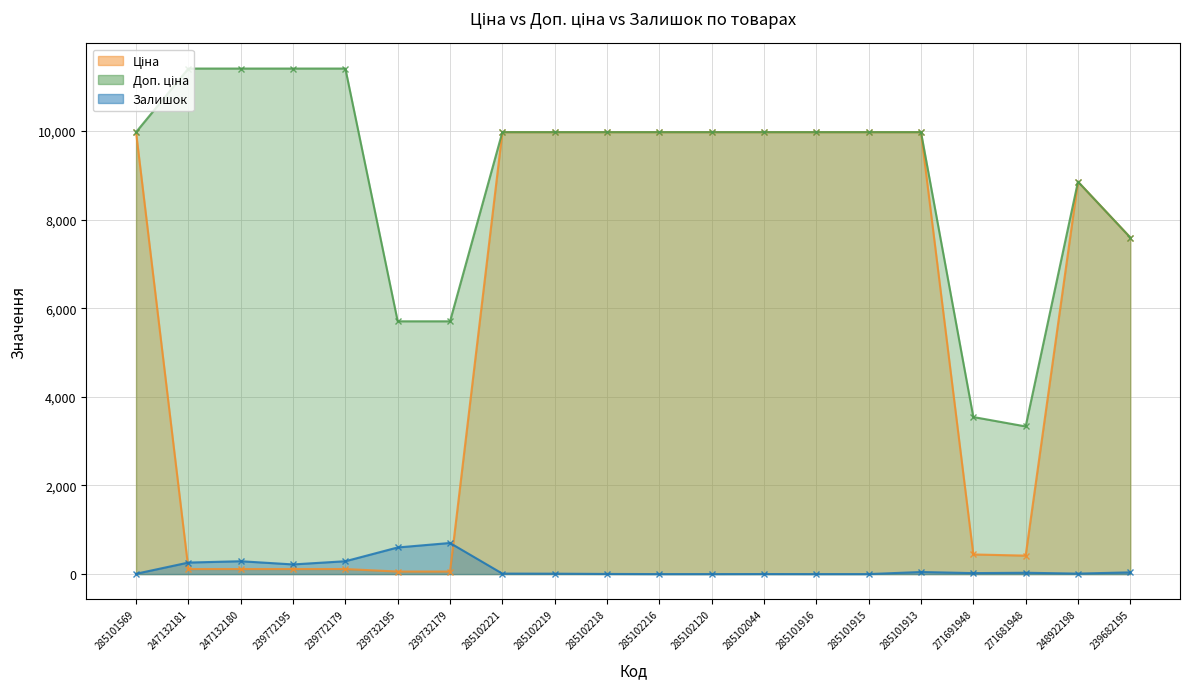

True or false: Доп. ціна and Залишок intersect in this chart.

False